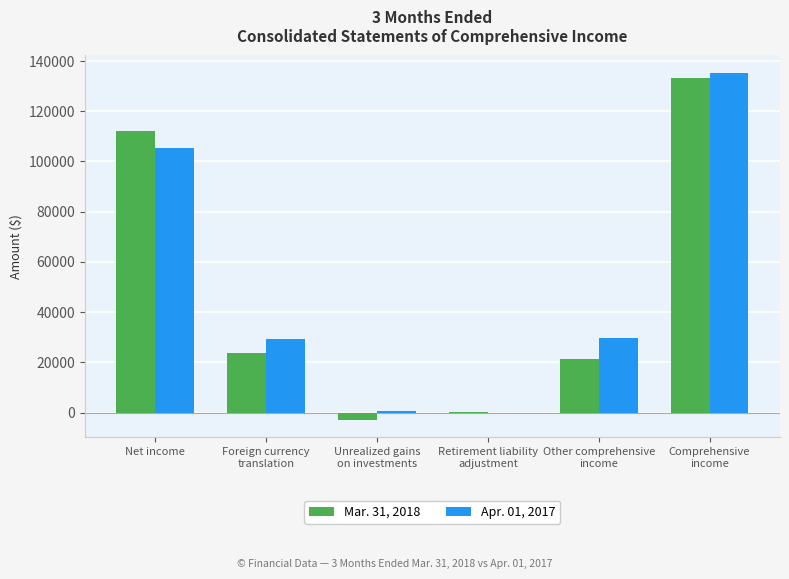

What is the maximum value shown in the chart?

135300